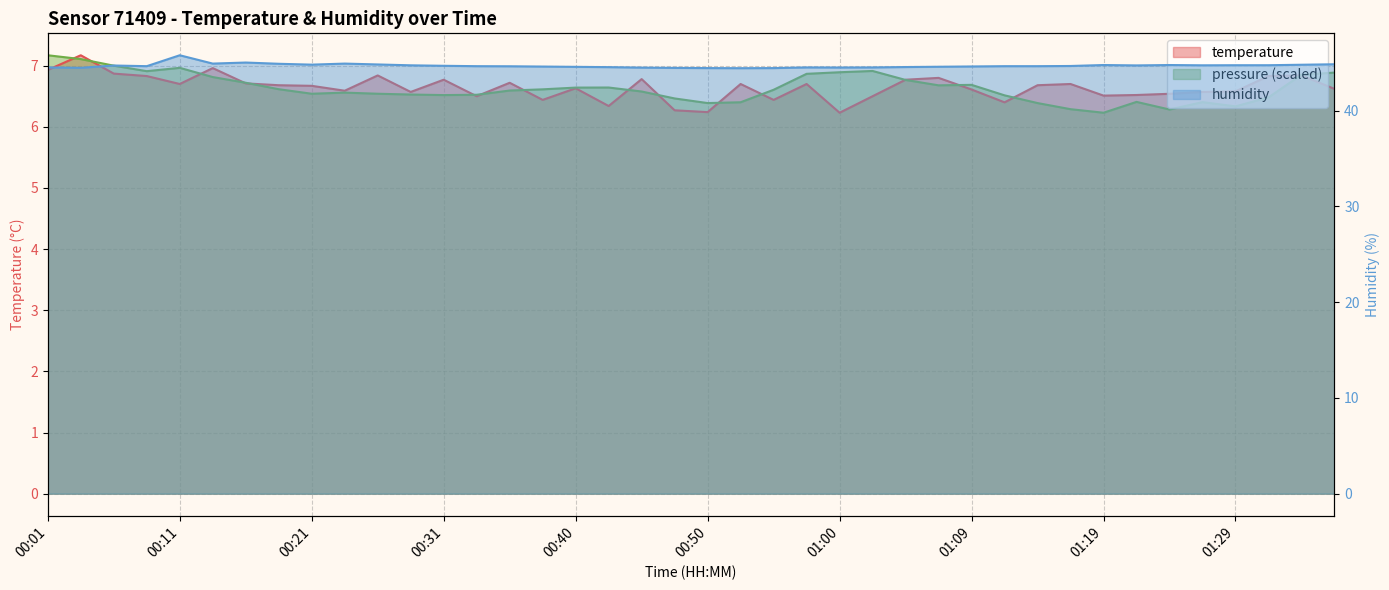

At which category does temperature reach its first local valley?

00:11